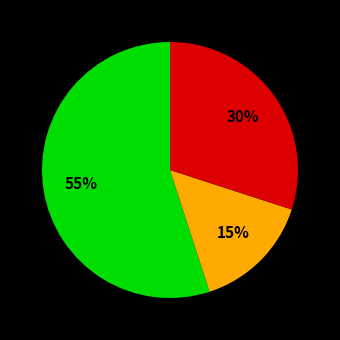

Is there a majority slice in this chart?

Yes